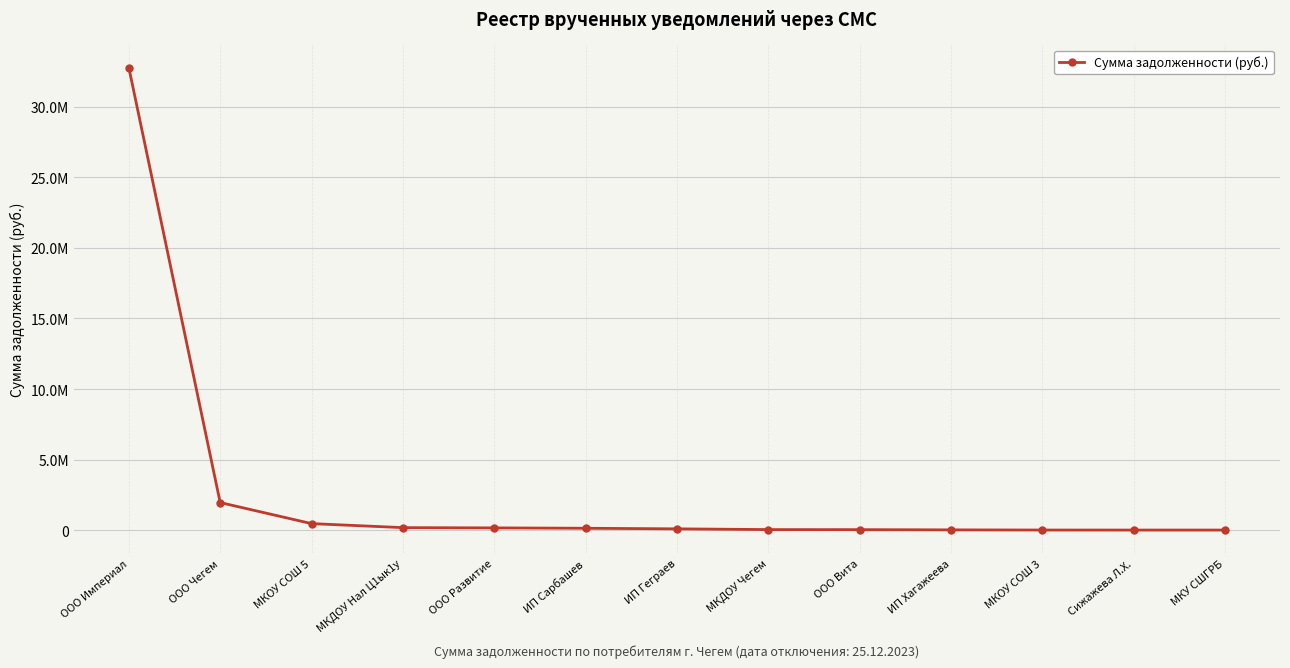

What is the difference between the values at ИП Хагажеева and ООО Чегем?

1933751.3